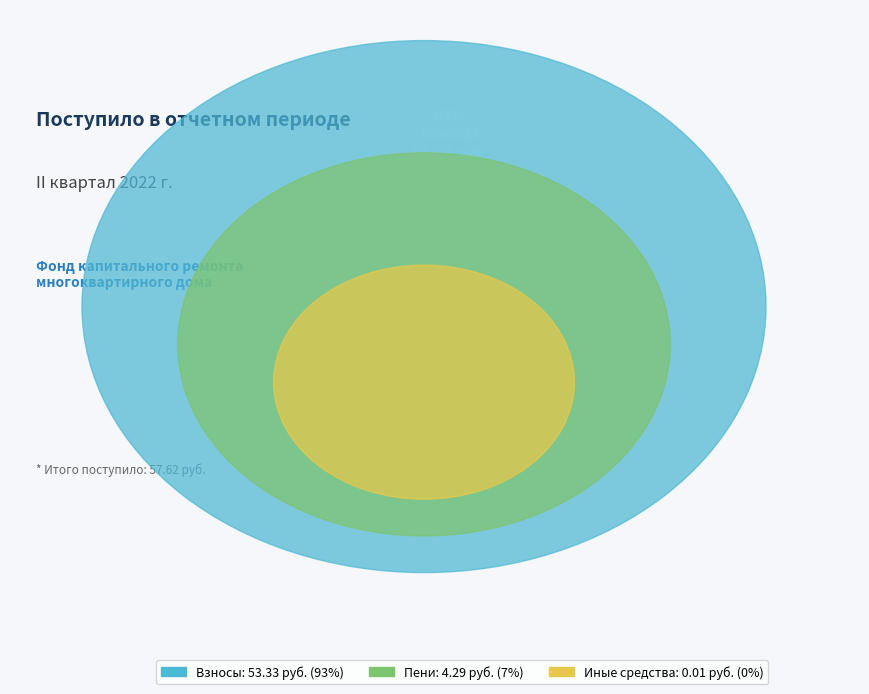

How many segments does this pie chart have?

3